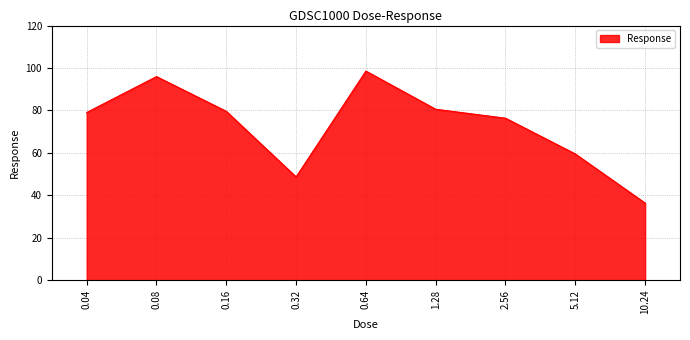

The chart shows a value of 15.5 at 10.24. True or false?

False